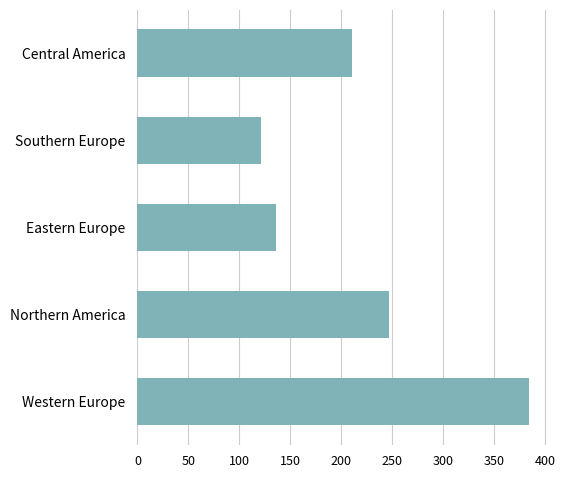

What is the difference between the second highest and minimum values?

126